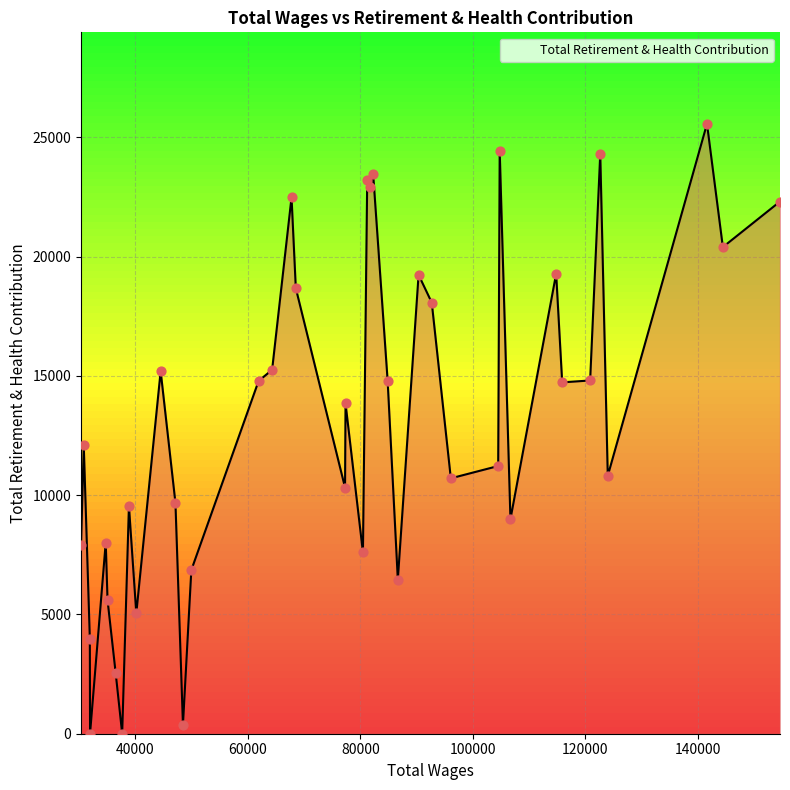

What is the maximum value shown in the chart?

25564